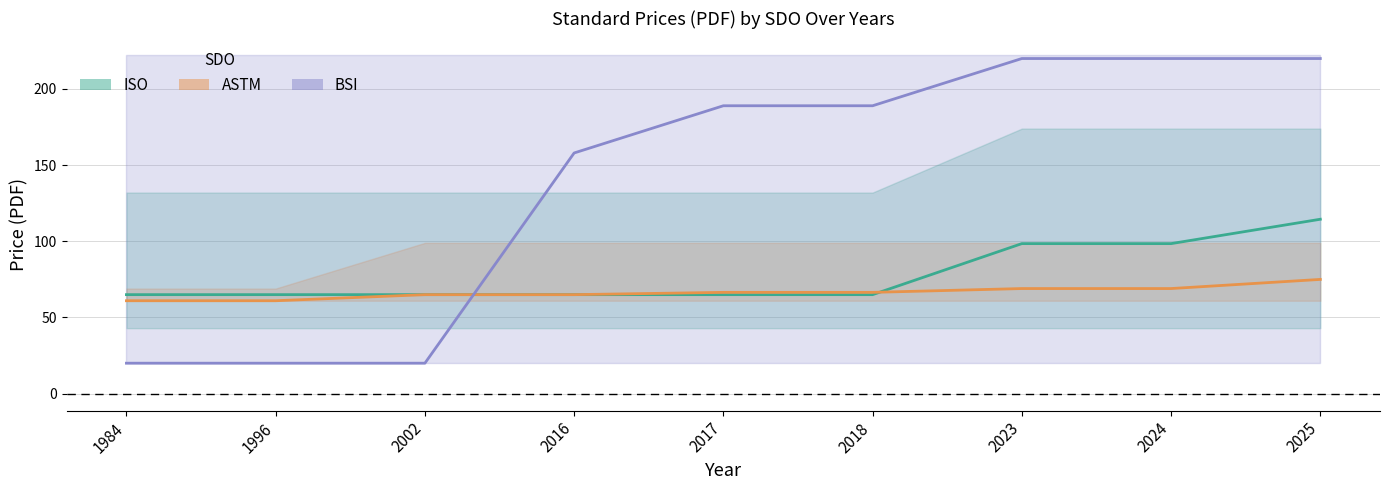

Count the ASTM avg values in the range 65 to 69.

6